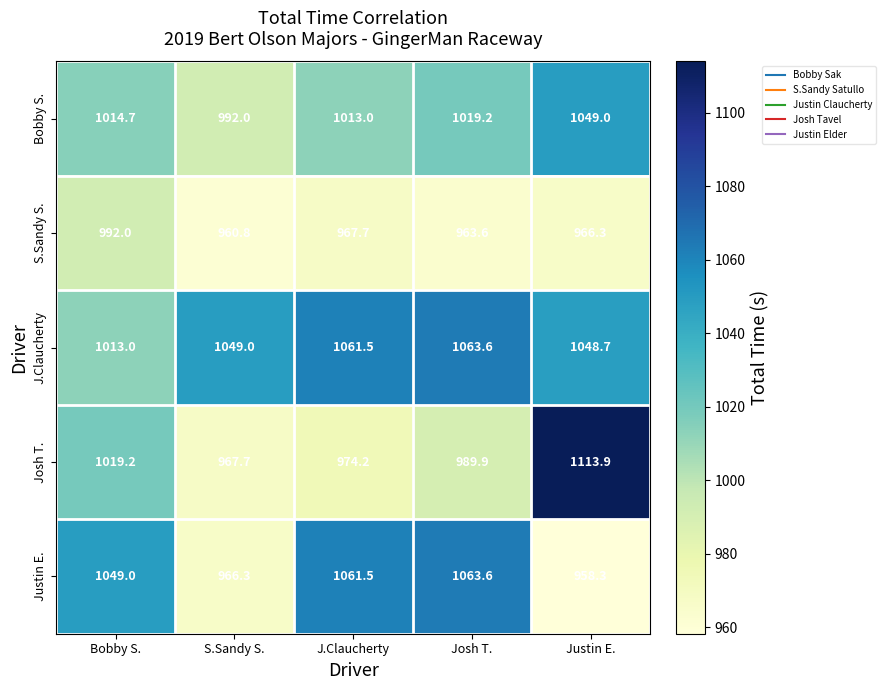

What is the maximum value shown in the chart?

1113.9